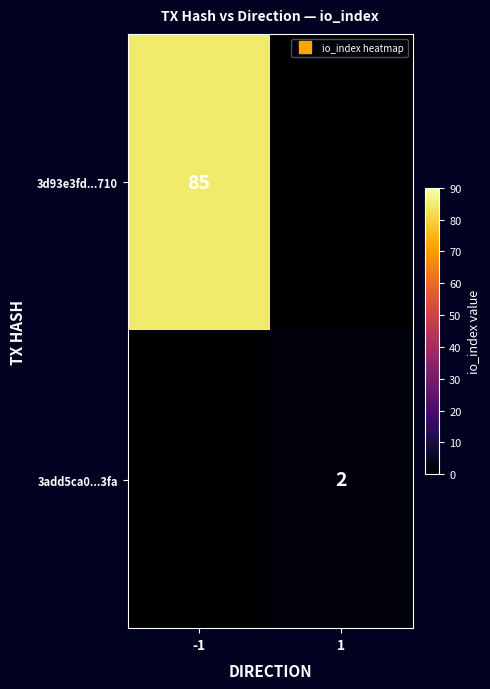

At how many categories does at least one series exceed 67?

1